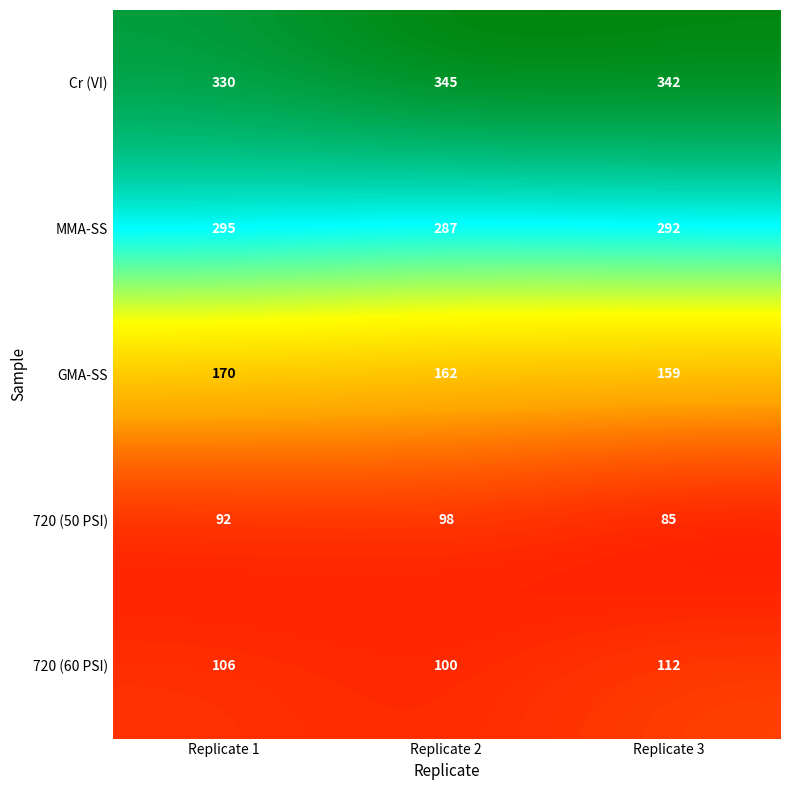

Which series has the largest range (max minus min)?

Cr (VI)